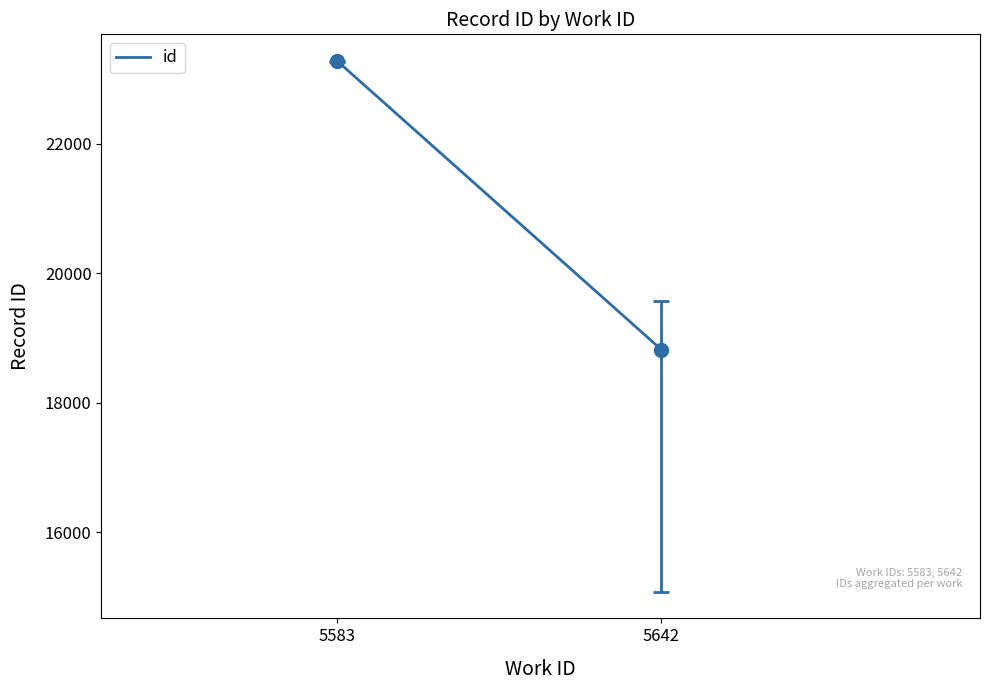

Which category has the lowest value across all series?

5642